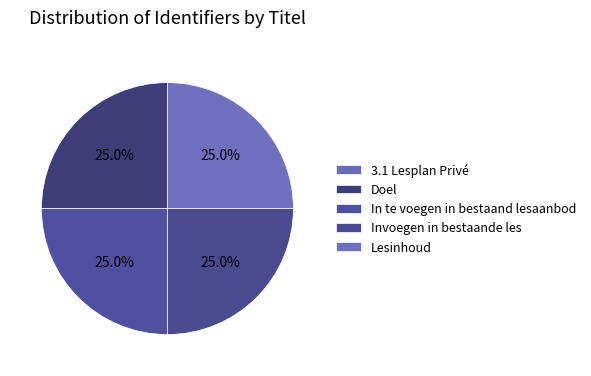

Which category has the smallest portion of the pie?

3.1 Lesplan Privé